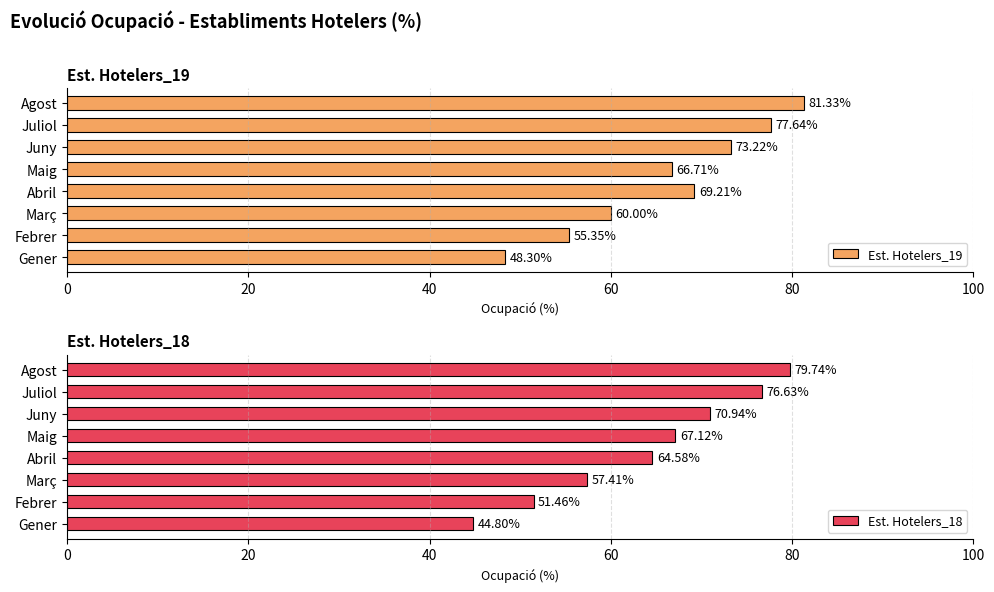

Rank the categories by Est. Hotelers_19 value from lowest to highest.

Gener, Febrer, Març, Maig, Abril, Juny, Juliol, Agost